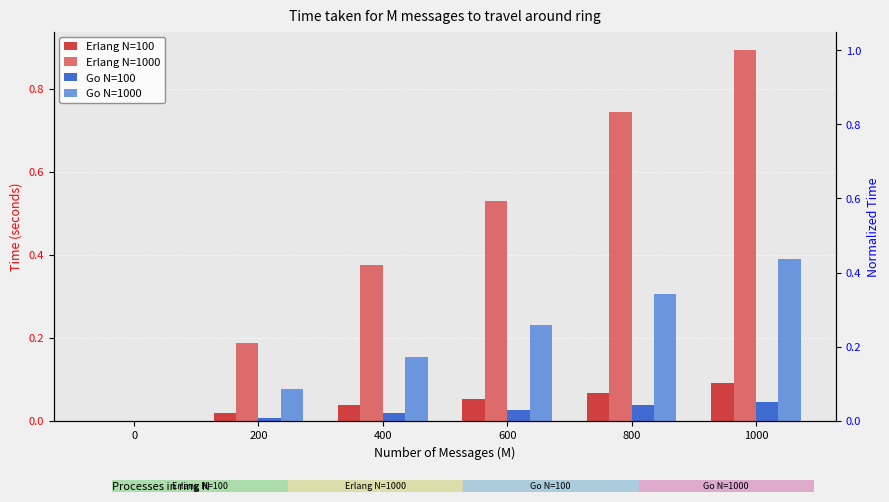

At which category does the chart reach its peak across all series?

1000